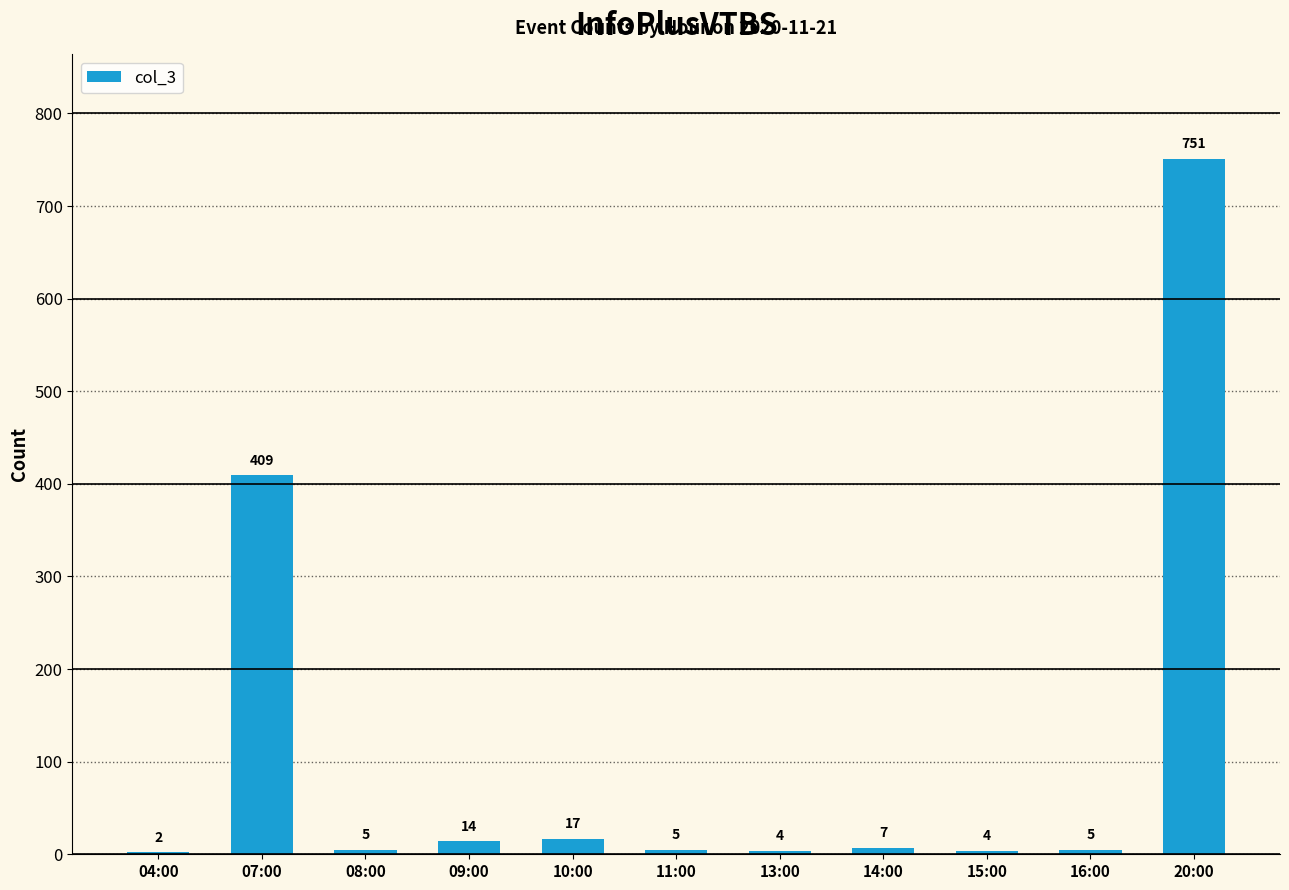

What is the maximum value shown in the chart?

751